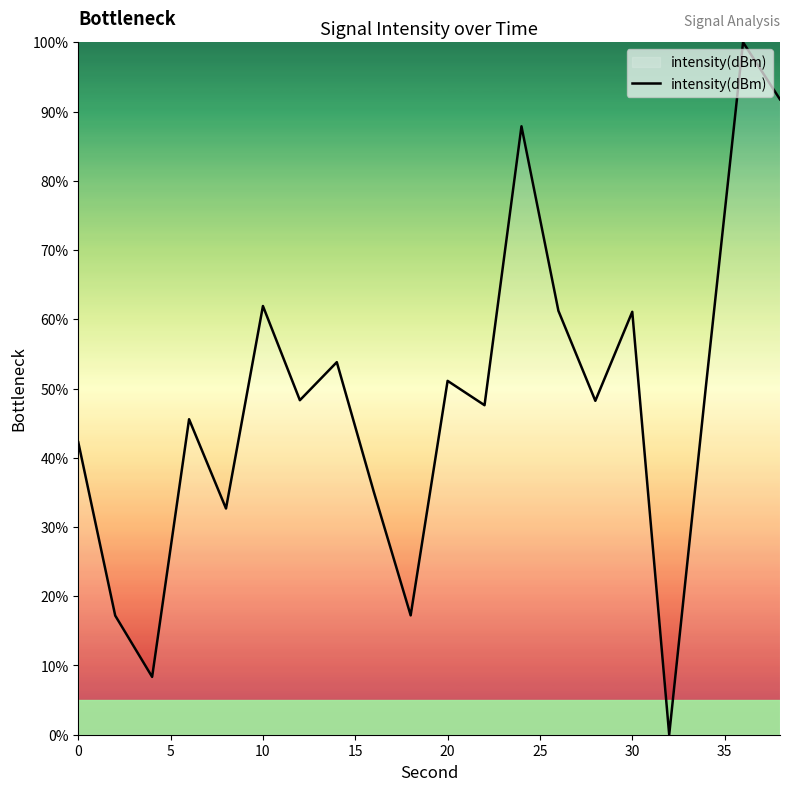

What is the greatest value displayed?

100.0